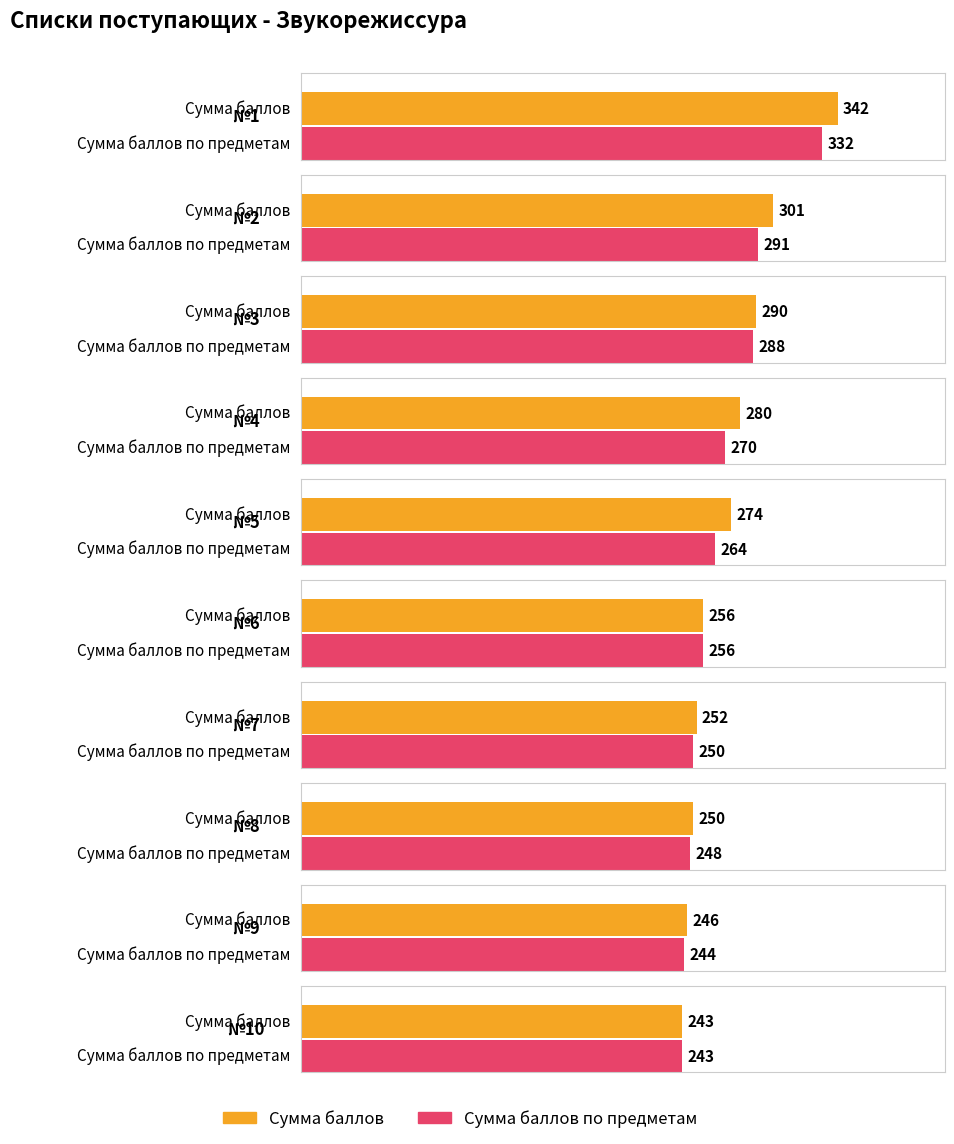

Rank the series by their average value, from lowest to highest.

Сумма баллов по предметам, Сумма баллов